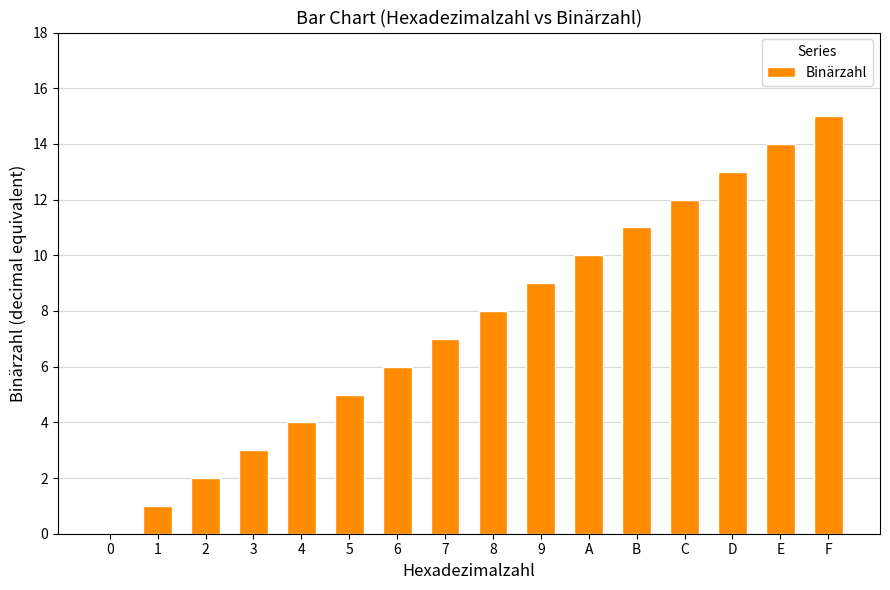

At which category does the chart reach its peak across all series?

F